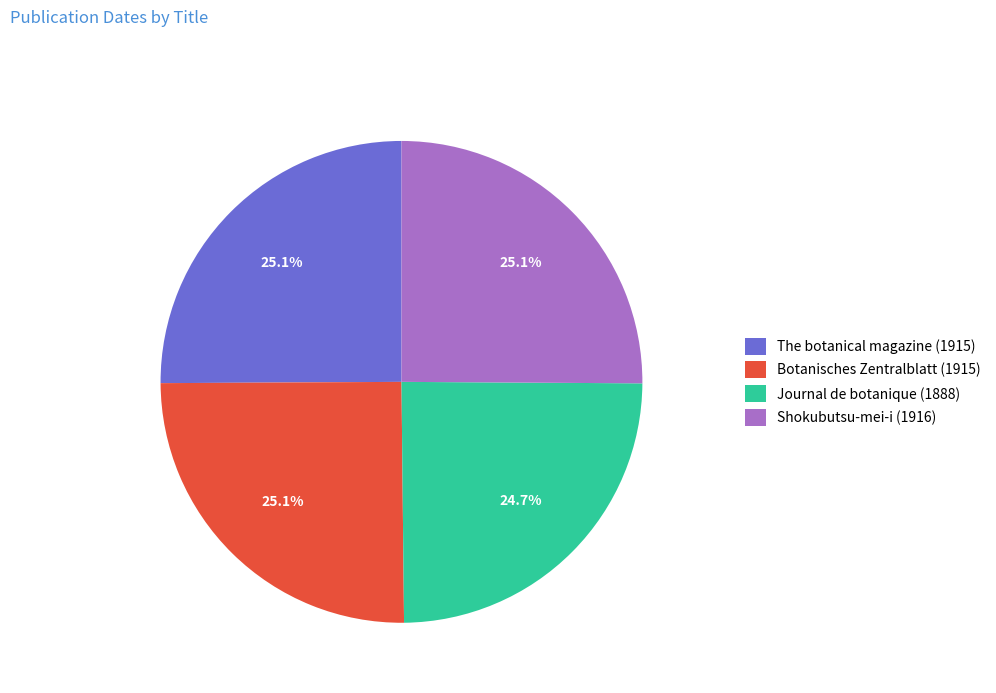

Does any single category account for the majority?

No